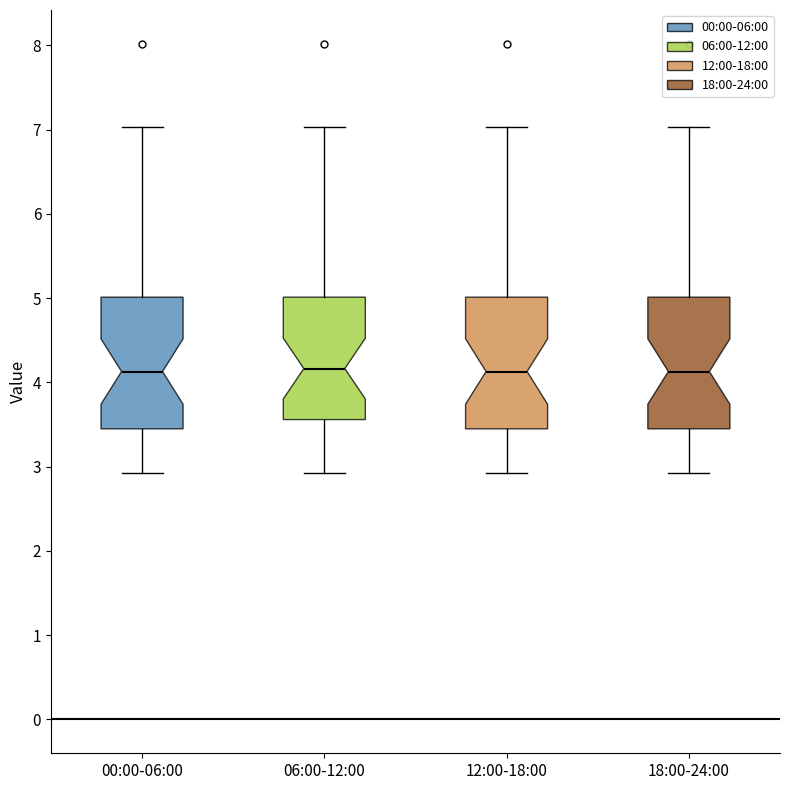

Reading left to right, read every box against the y-axis: the position of its median line, the range the box covers, and the ends of its whiskers. The values are not printed on the chart, so give them approximately, as read against the axis.

00:00-06:00: median 4.1, box 3.5 to 5.0, whiskers 2.9 to 7.0
06:00-12:00: median 4.2, box 3.6 to 5.0, whiskers 2.9 to 7.0
12:00-18:00: median 4.1, box 3.5 to 5.0, whiskers 2.9 to 7.0
18:00-24:00: median 4.1, box 3.5 to 5.0, whiskers 2.9 to 7.0